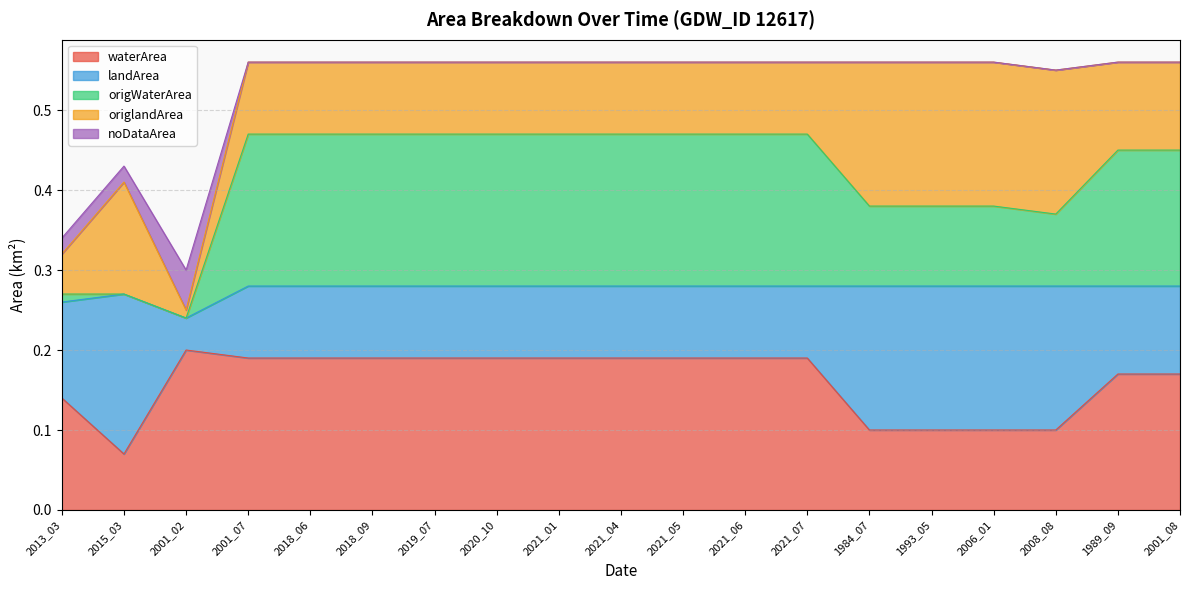

What is the smallest value displayed?

0.1